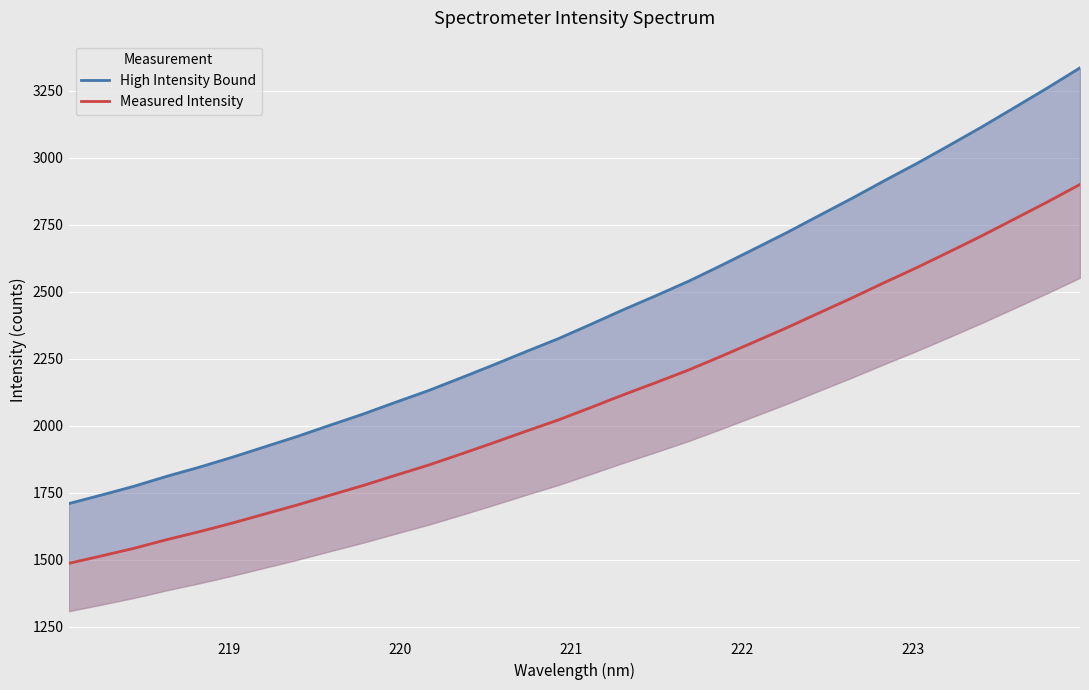

True or false: High Intensity Bound has a value of 3816.9 at 21.

False